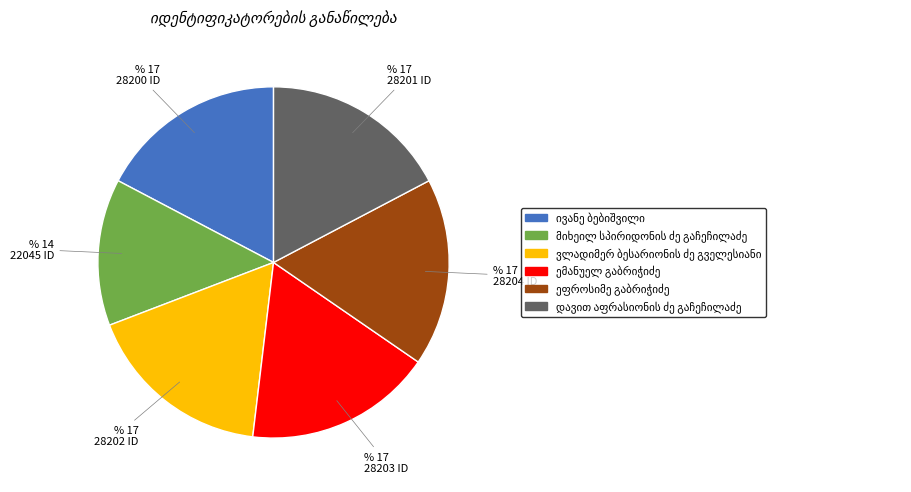

Is there any slice that represents more than half of the pie?

No